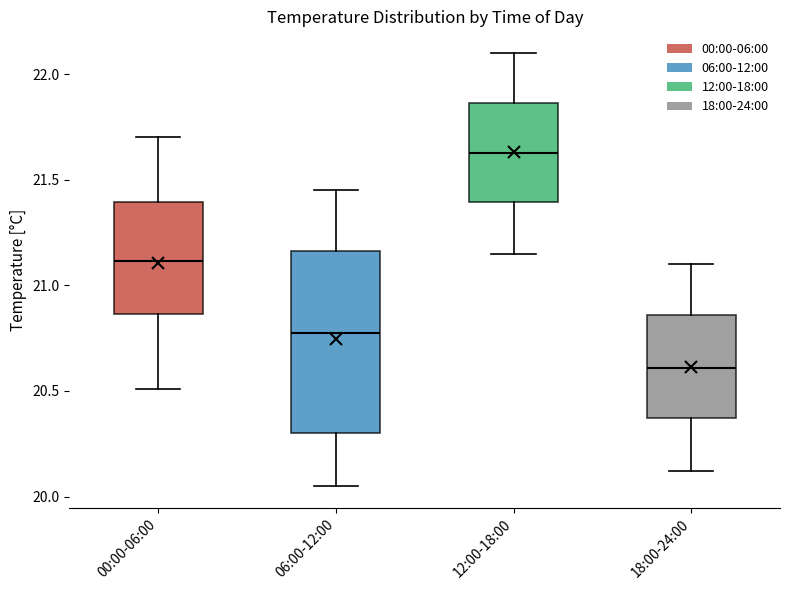

Where does the lower whisker of the box for 00:00-06:00 end on the y-axis? The values are not printed on the chart, so give them approximately, as read against the axis.

20.50